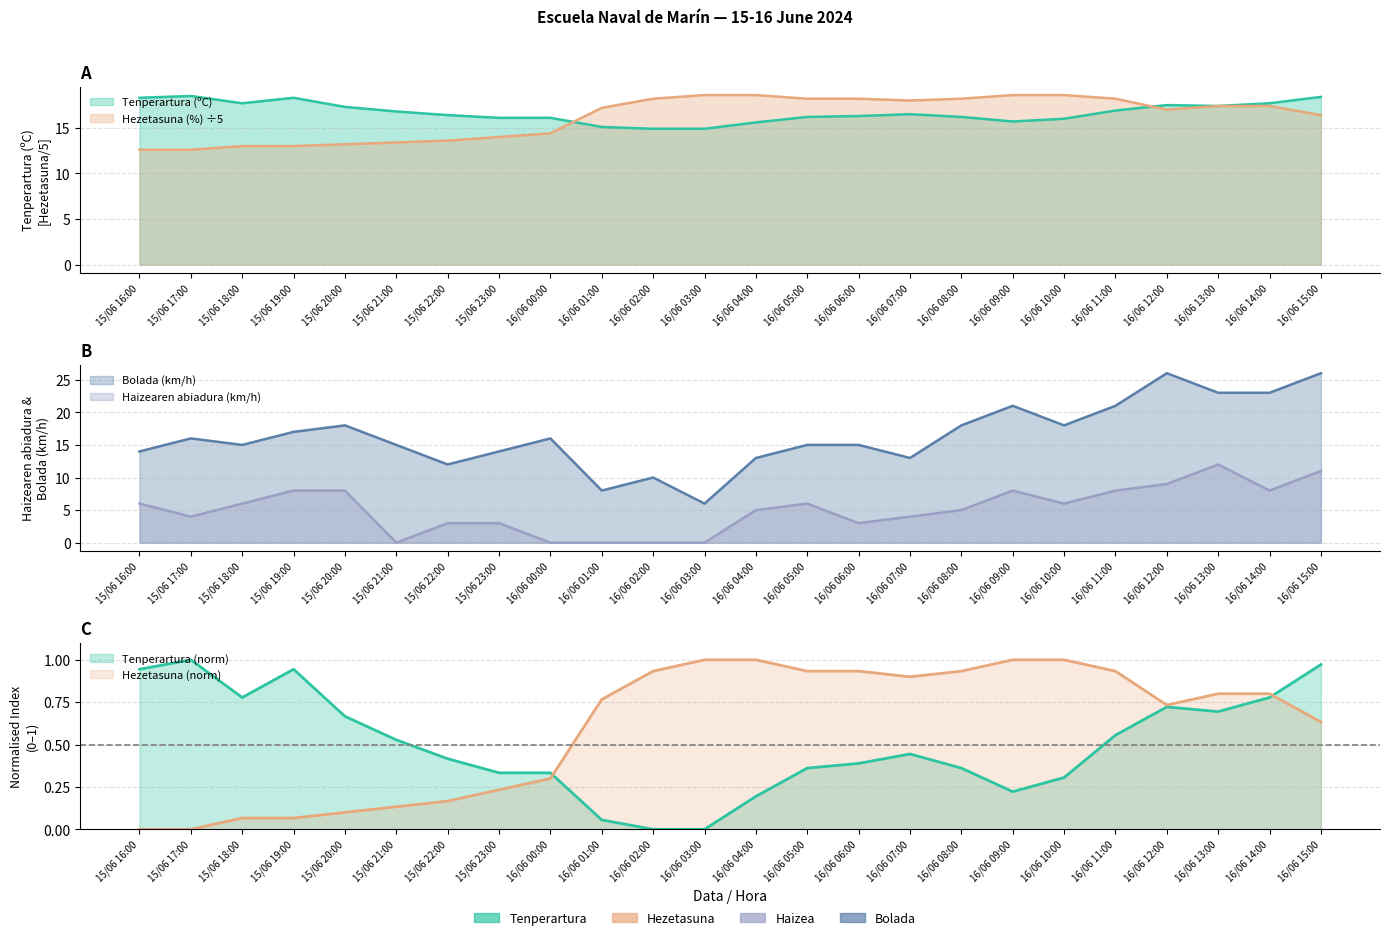

At which label does Bolada (km/h) reach its peak?

16/06 12:00